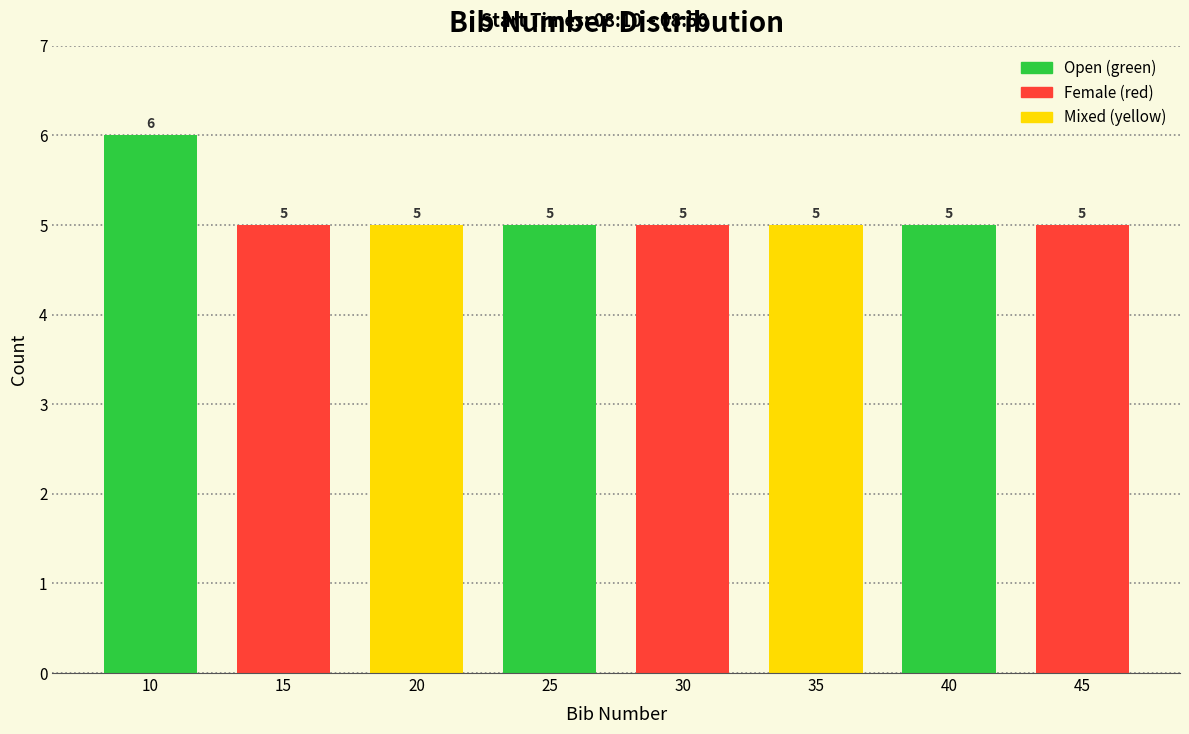

Reading left to right, what are all the values shown in this chart?

6	5	5	5	5	5	5	5